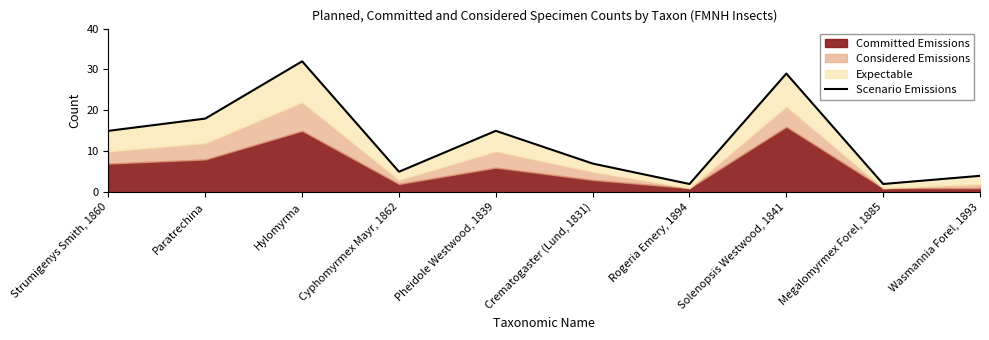

What is the sum of all values?

129